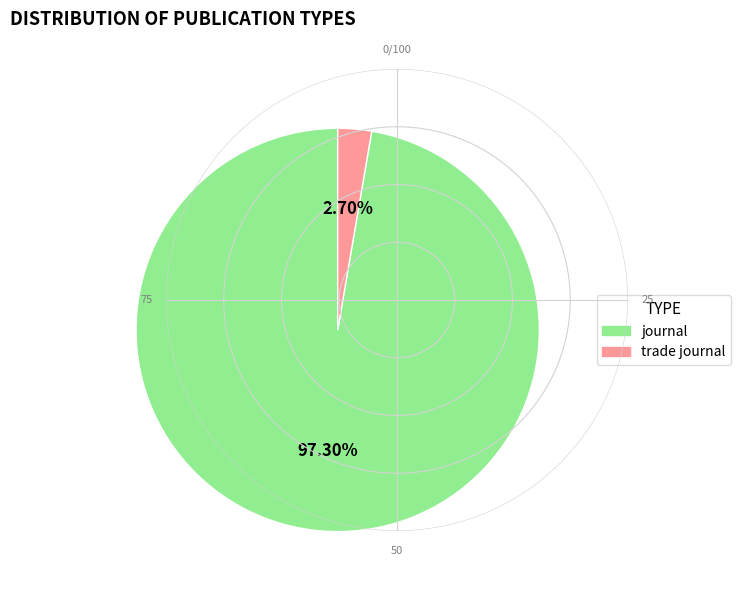

To the nearest percent, what portion does trade journal represent?

3%